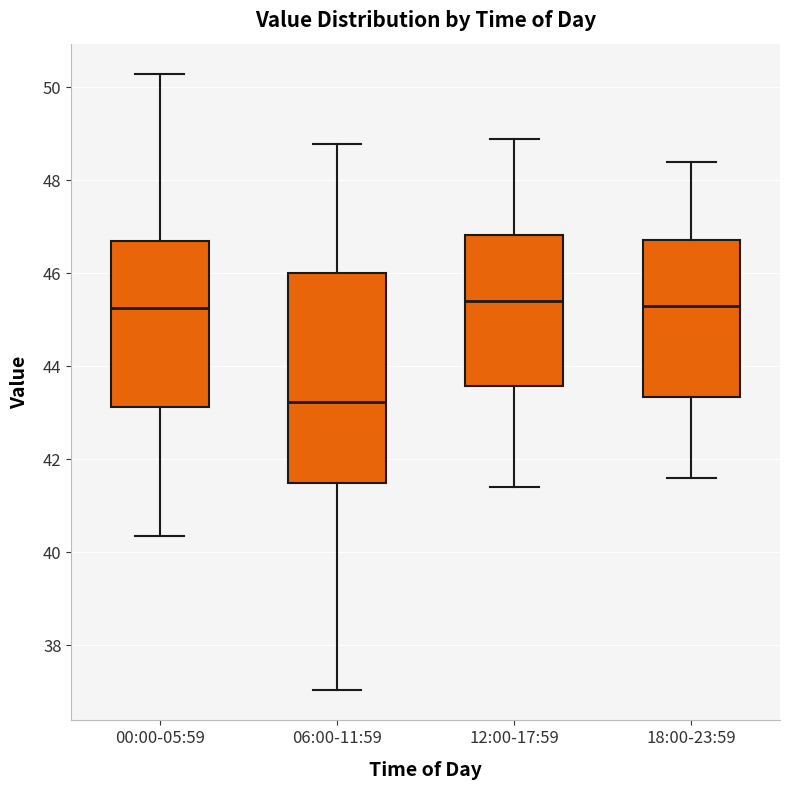

Reading left to right, read every box against the y-axis: the position of its median line, the range the box covers, and the ends of its whiskers. The values are not printed on the chart, so give them approximately, as read against the axis.

00:00-05:59: median 45.2, box 43.2 to 46.8, whiskers 40.4 to 50.2
06:00-11:59: median 43.2, box 41.4 to 46.0, whiskers 37.0 to 48.8
12:00-17:59: median 45.4, box 43.6 to 46.8, whiskers 41.4 to 49.0
18:00-23:59: median 45.4, box 43.4 to 46.8, whiskers 41.6 to 48.4